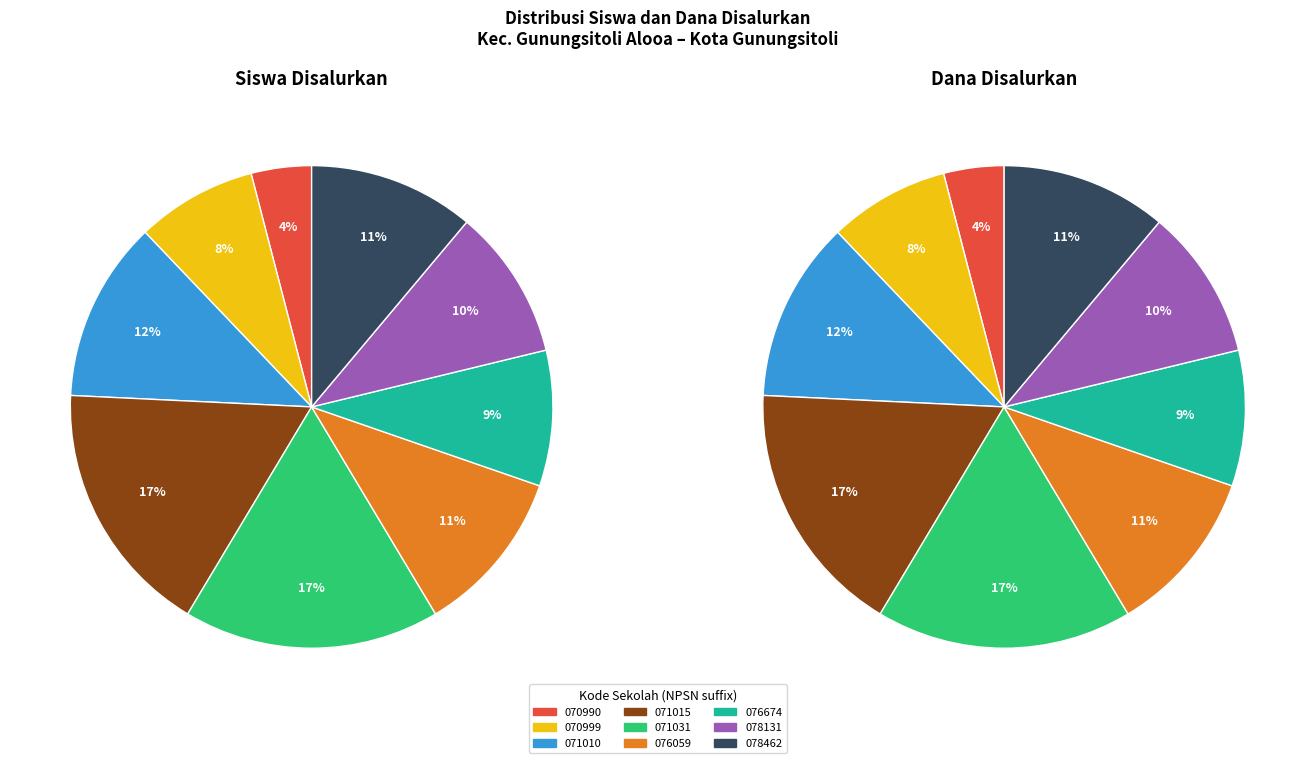

Rank the series by their average value, from highest to lowest.

values_dana, values_siswa